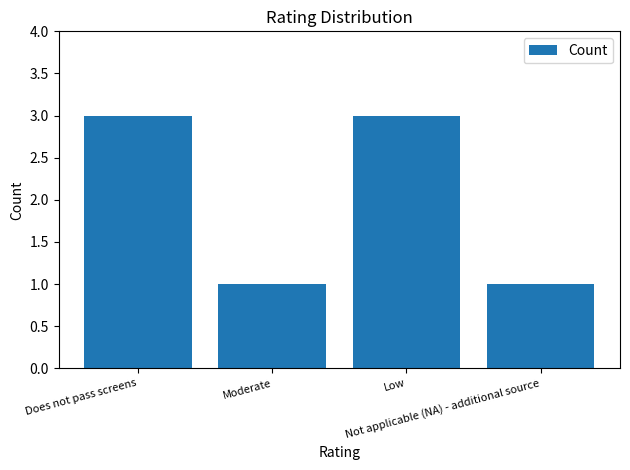

Reading left to right, what are all the values shown in this chart?

3	1	3	1